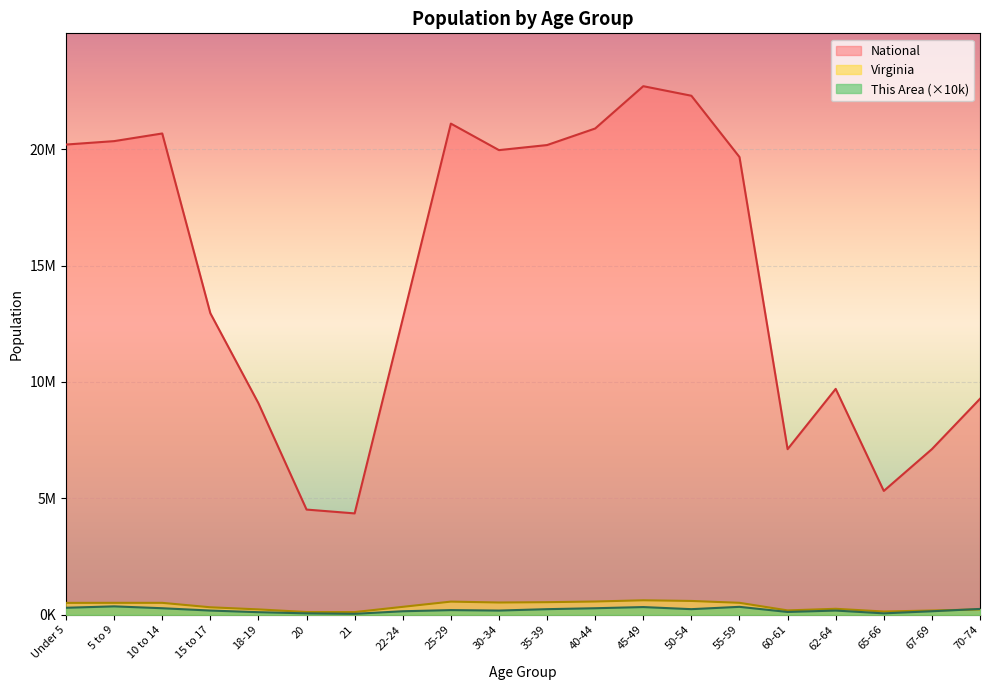

How many interior local valleys does the This Area series have?

5